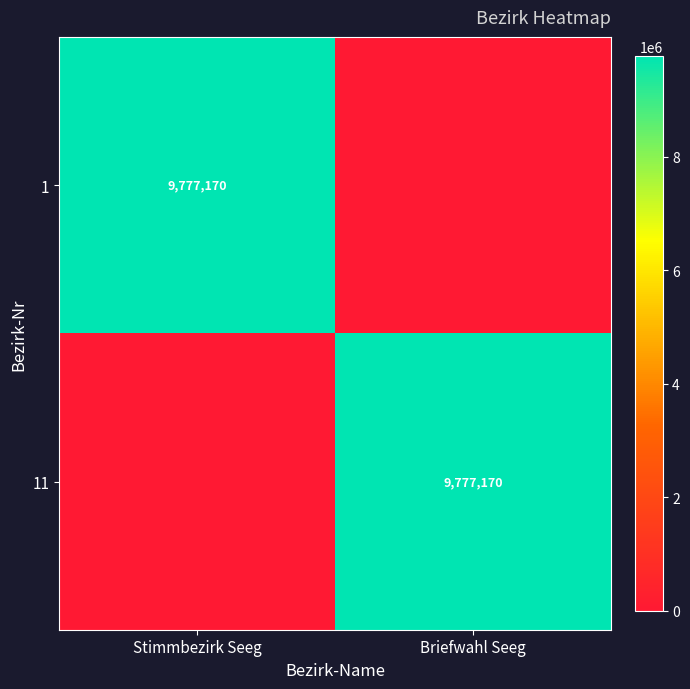

True or false: 1 has a value of 9777170 at Stimmbezirk Seeg.

True